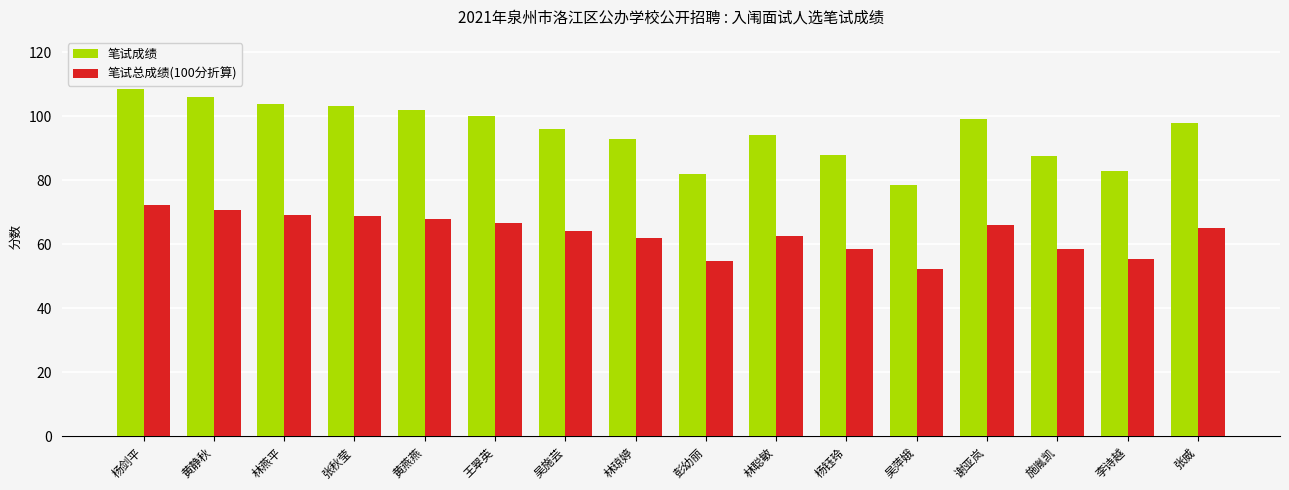

How many bars are there in each group?

2